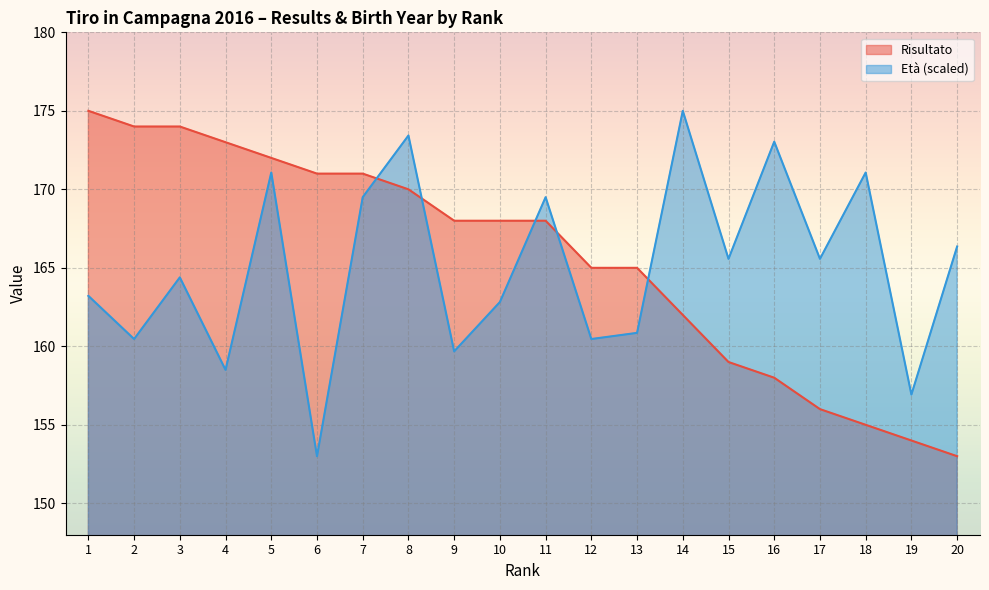

Rank the series by their maximum value, from highest to lowest.

Risultato, Età